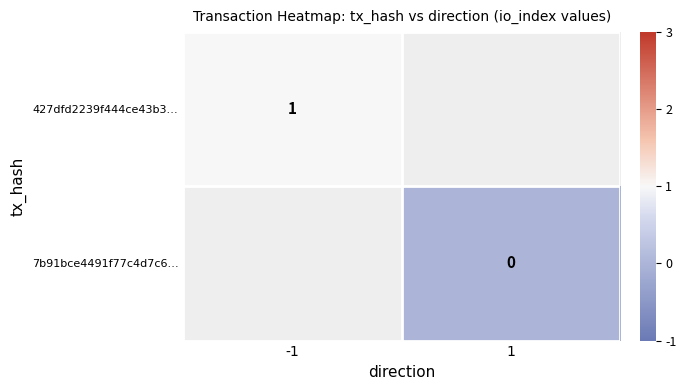

The value of 427dfd2239f444ce43b3… at -1 is 0. True or false?

False